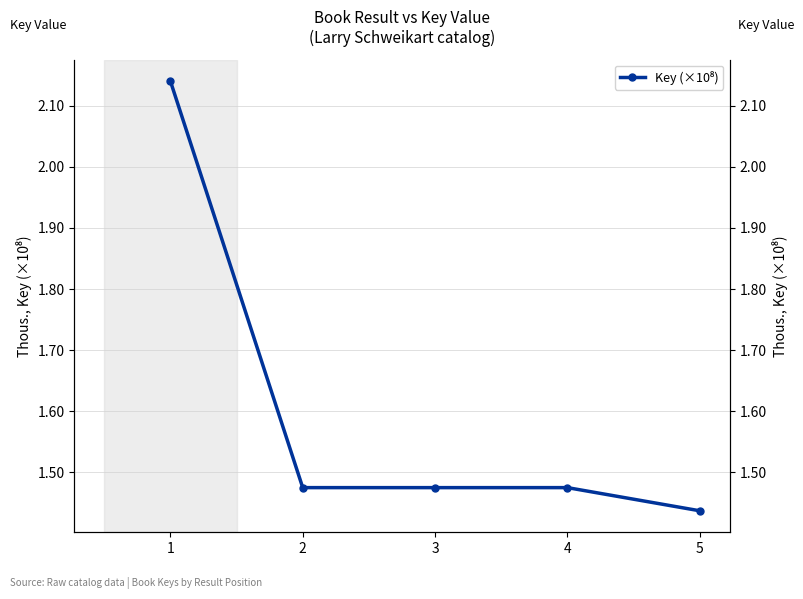

Is this an area chart (filled region under the line)?

No